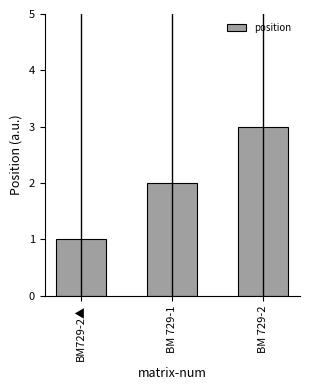

Reading left to right, what are all the values shown in this chart?

BM729-2▲=1	BM 729-1=2	BM 729-2=3